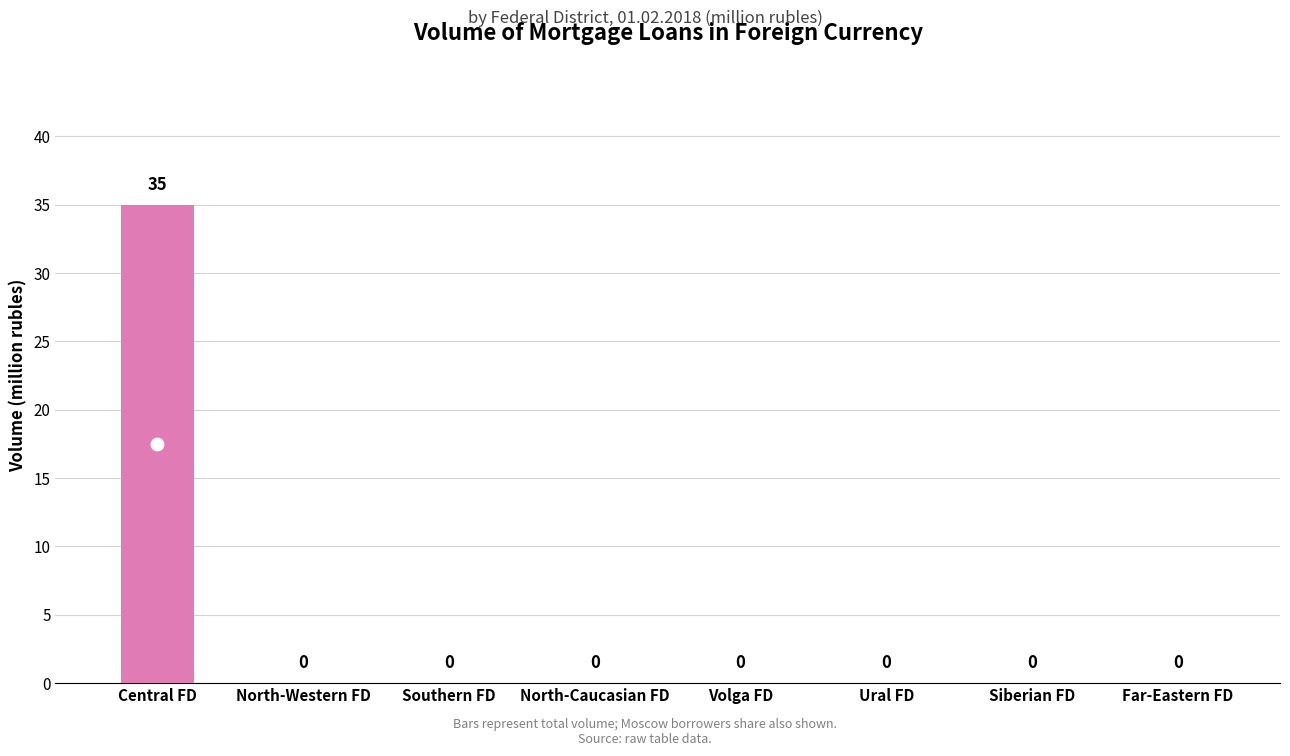

Which series has the largest total across all categories?

total